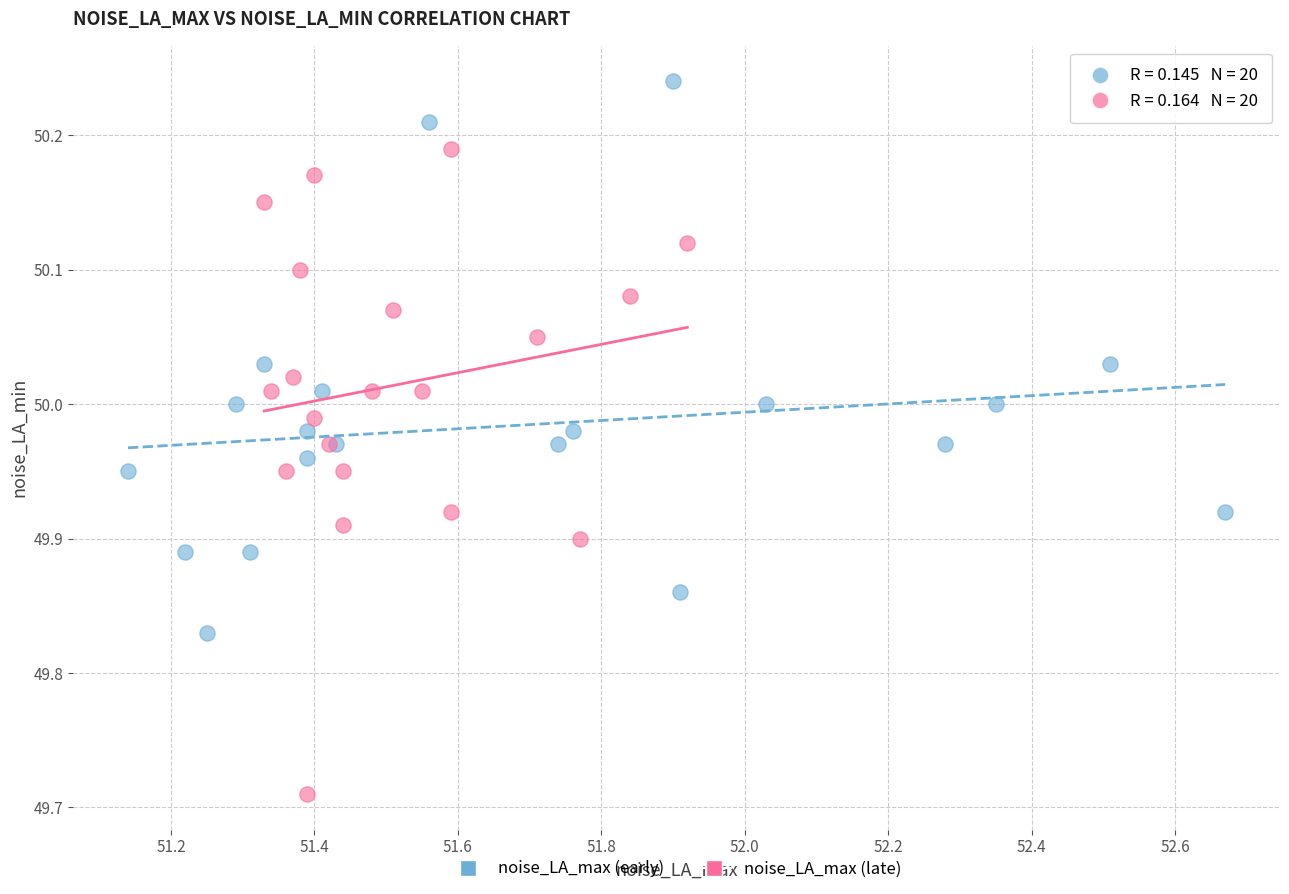

Which series contains the highest Y value?

noise_LA_max (early)